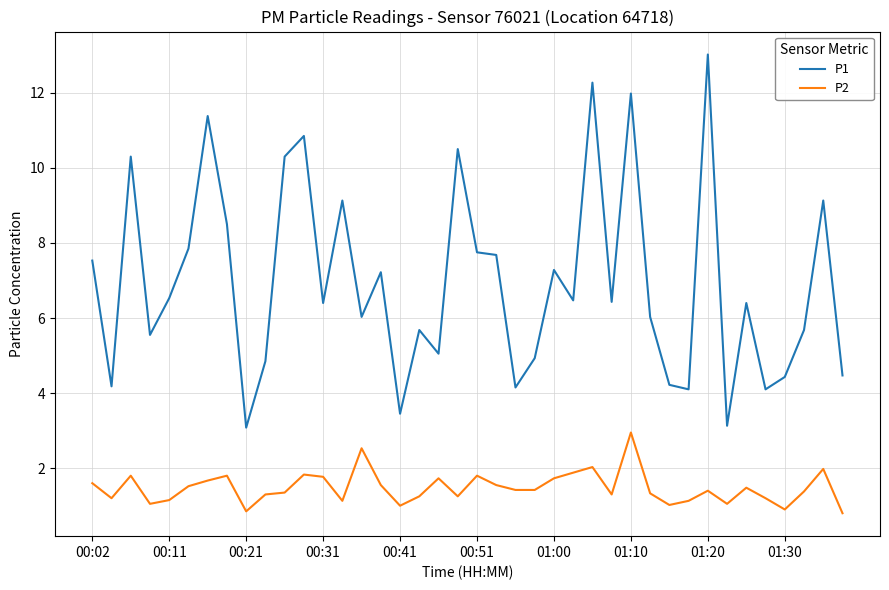

Does the chart display data point markers on the line(s)?

No